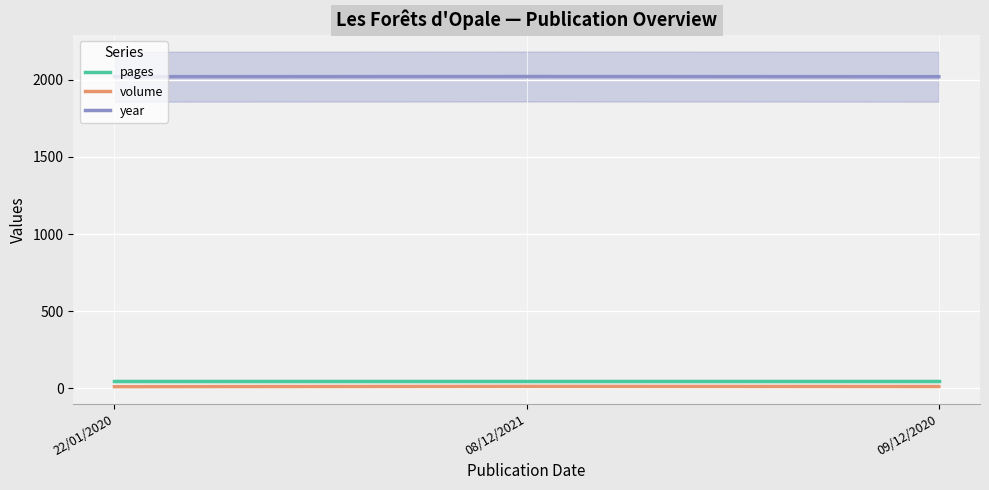

What is the smallest value displayed?

11